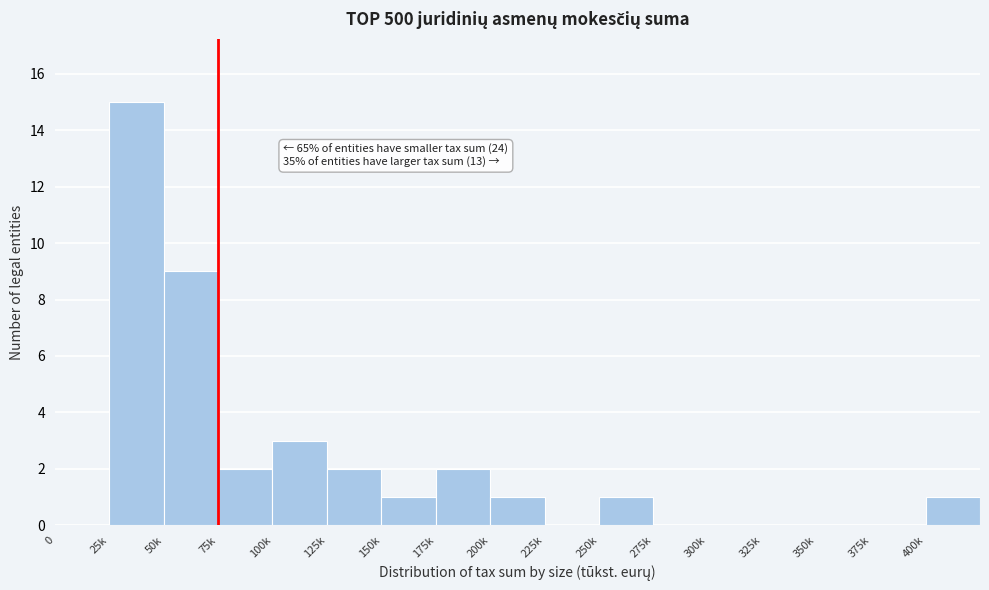

Reading right to left, list all the values displayed in this chart.

400k=1	375k=0	350k=0	325k=0	300k=0	275k=0	250k=1	225k=0	200k=1	175k=2	150k=1	125k=2	100k=3	75k=2	50k=9	25k=15	0=0